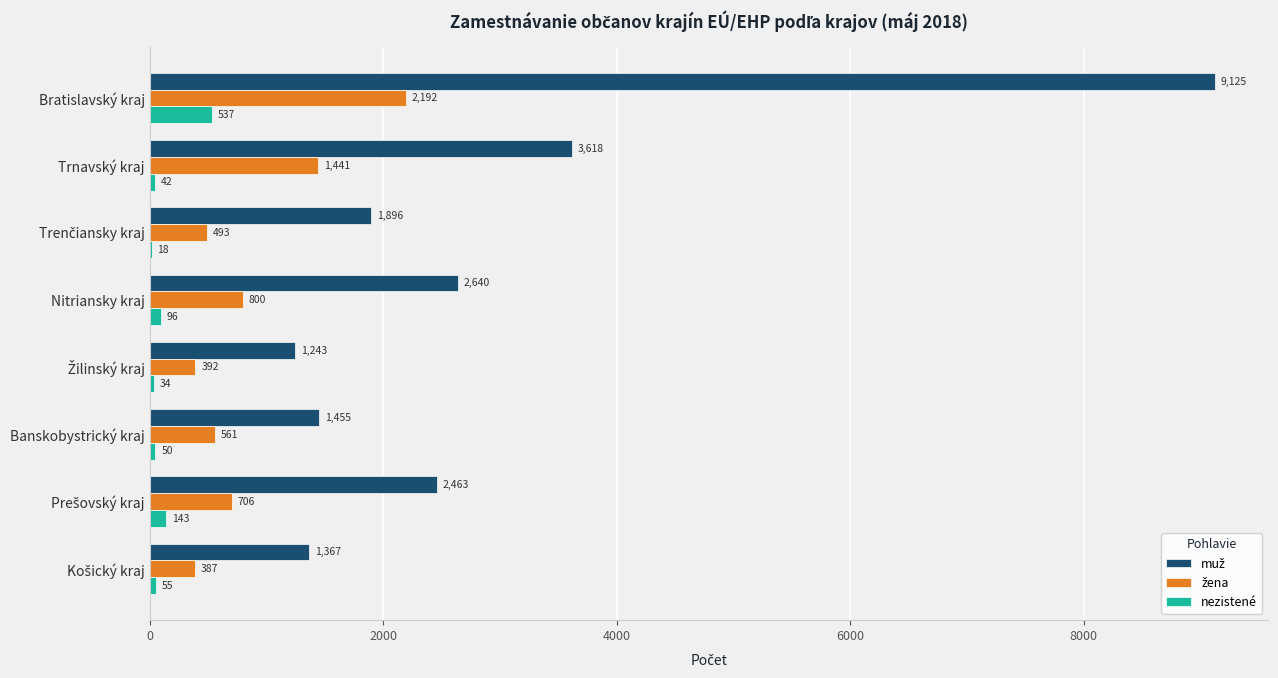

At which category is the sum across all series the highest?

Bratislavský kraj